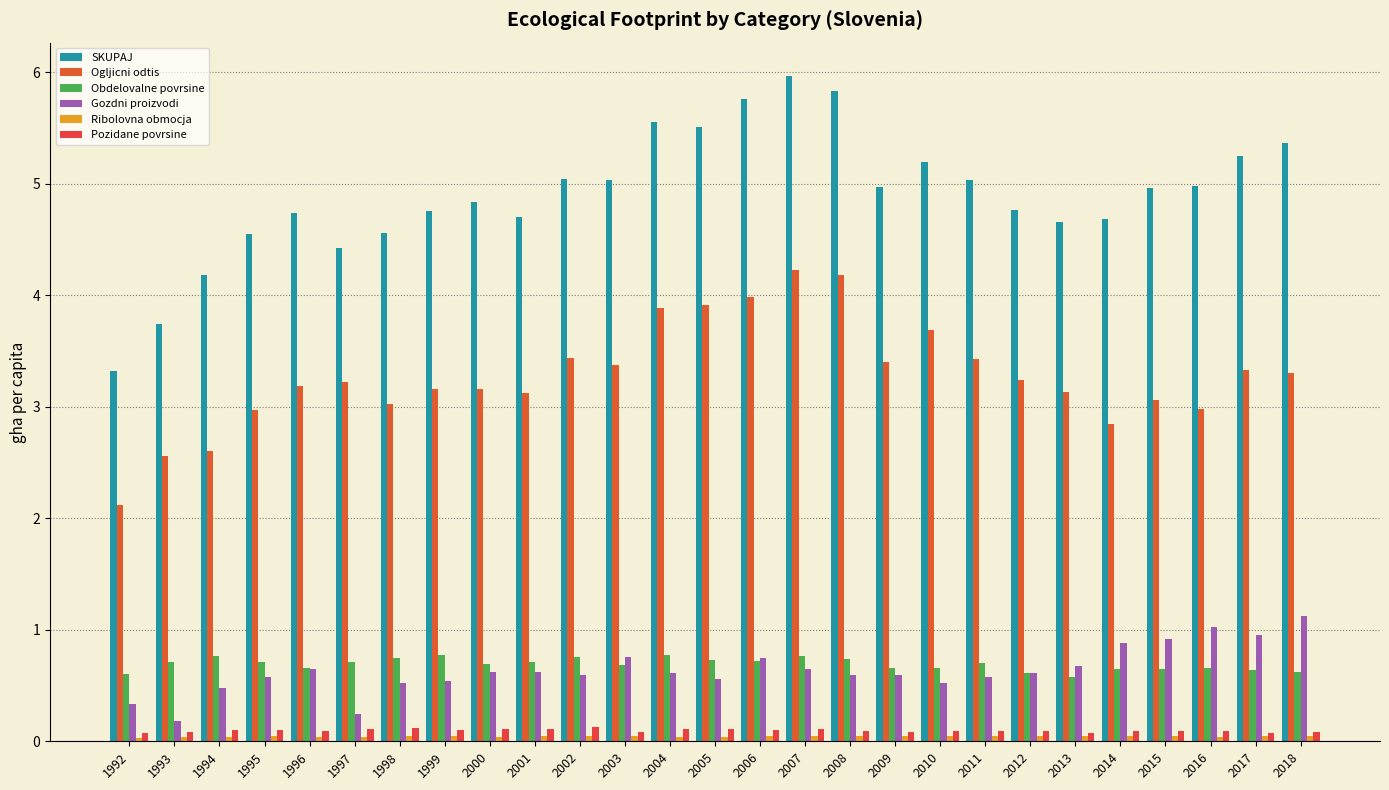

What is the maximum value shown in the chart?

6.0